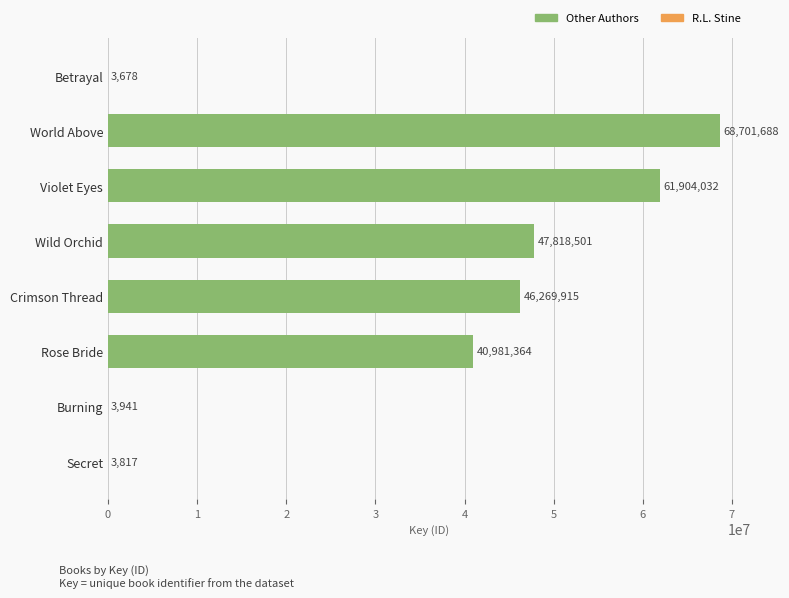

At which label is the value closest to 34352683?

Rose Bride